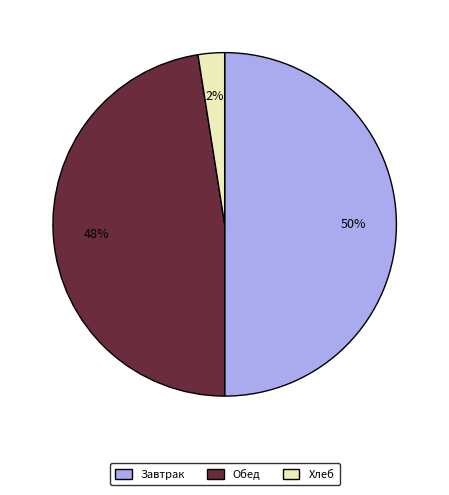

To the nearest percent, what is the average slice percentage?

33%